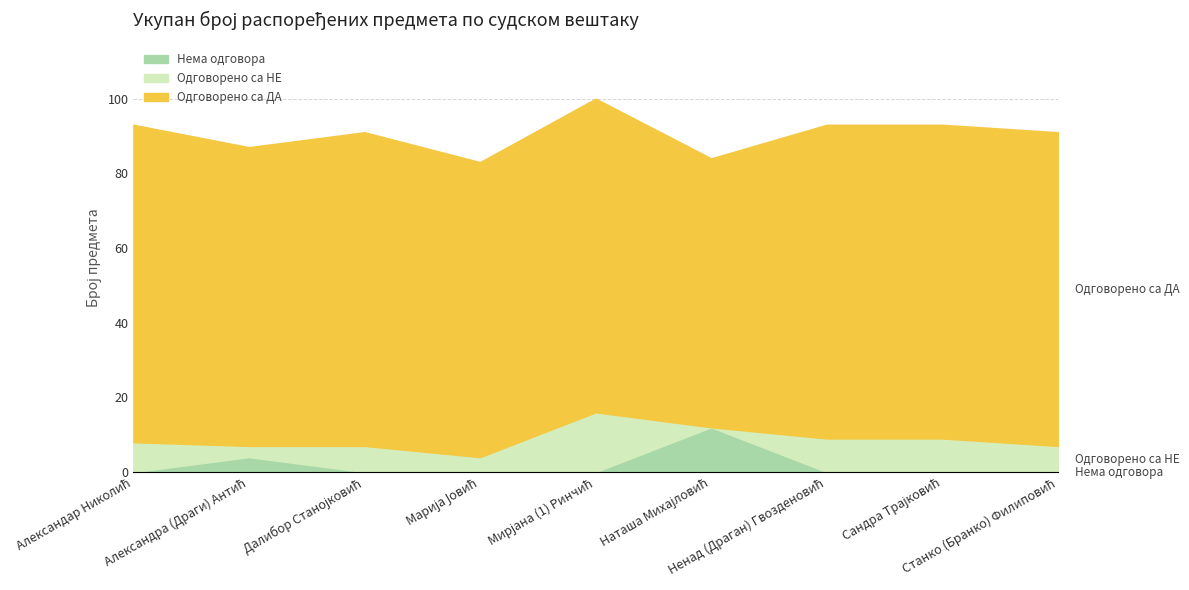

How many series are shown in this chart?

3